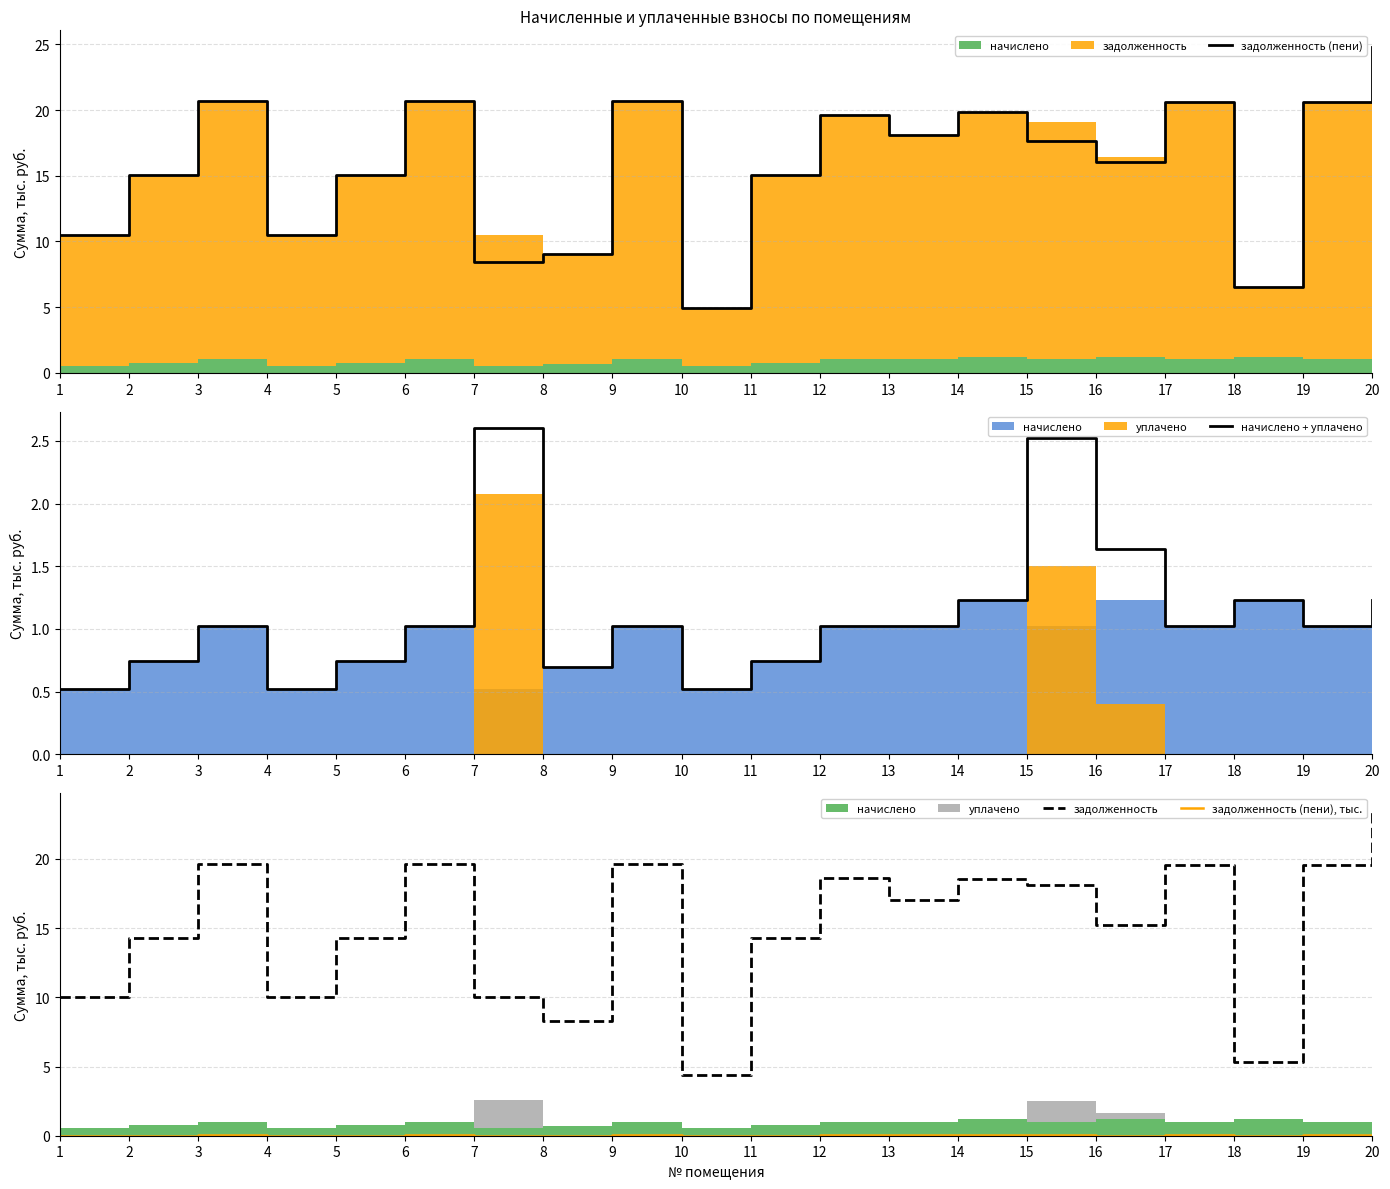

Read the задолженность value at 15.

18.1